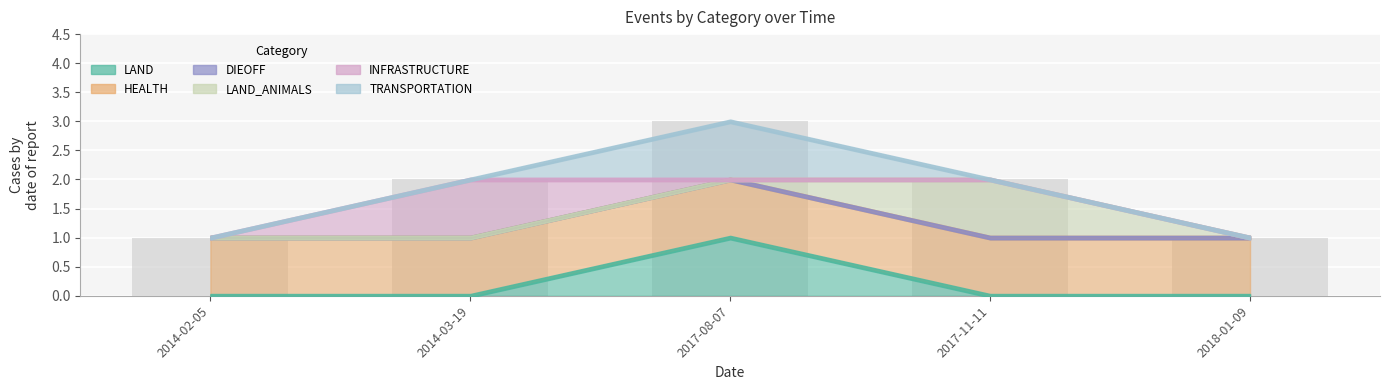

What is the label of the 3rd bar from the right?

2017-08-07